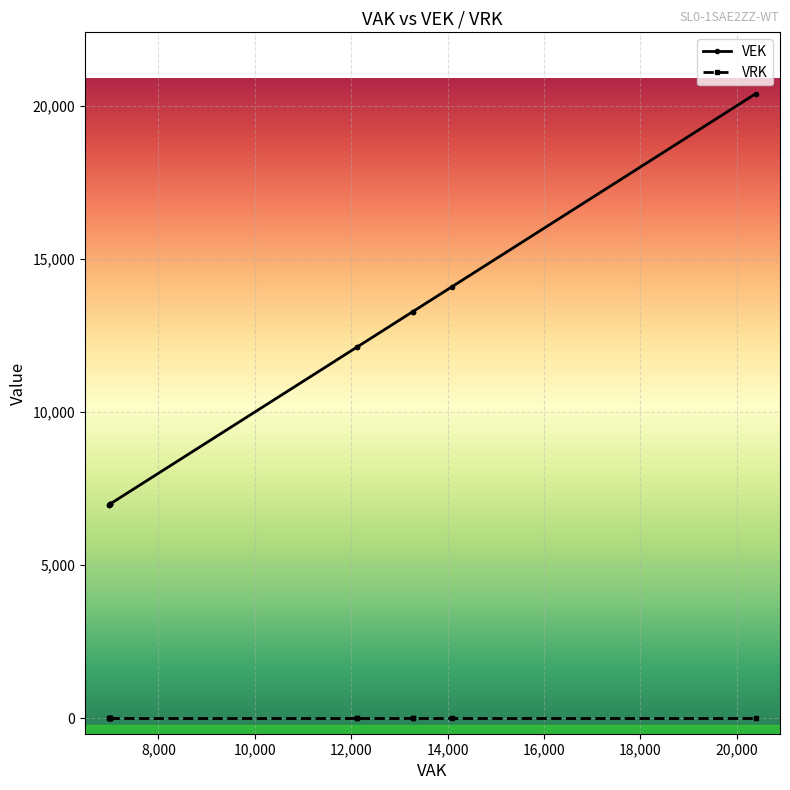

Reading left to right, list all the values displayed in this chart.

VEK: 6977	6977	6994	6994	6994	6994	12121	12121	13282	13282	14091	20397
VRK: 0	0	0	0	0	0	0	0	0	0	0	0